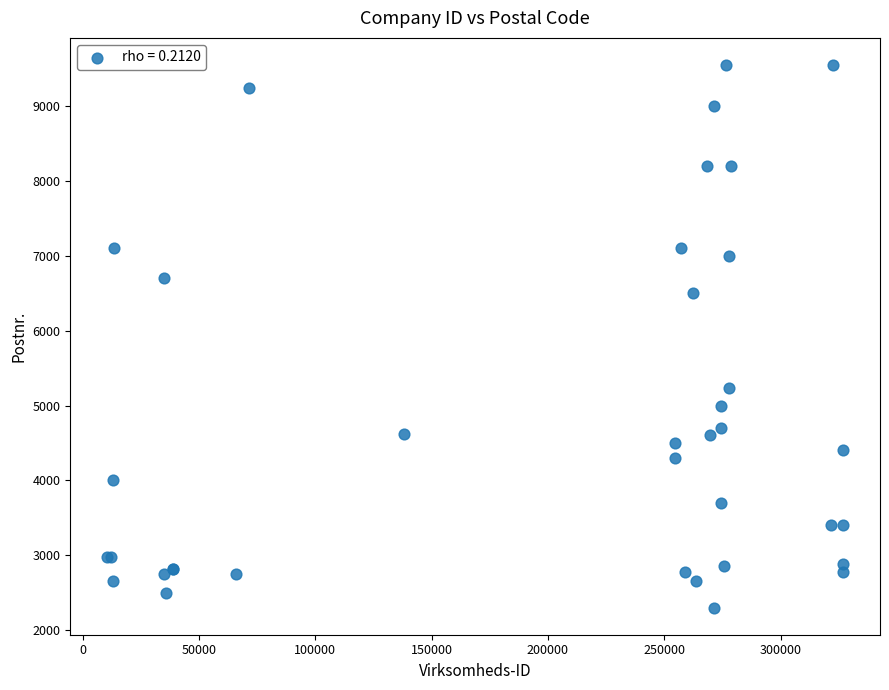

What Y value in the scatter plot is closest to 5925?

6500